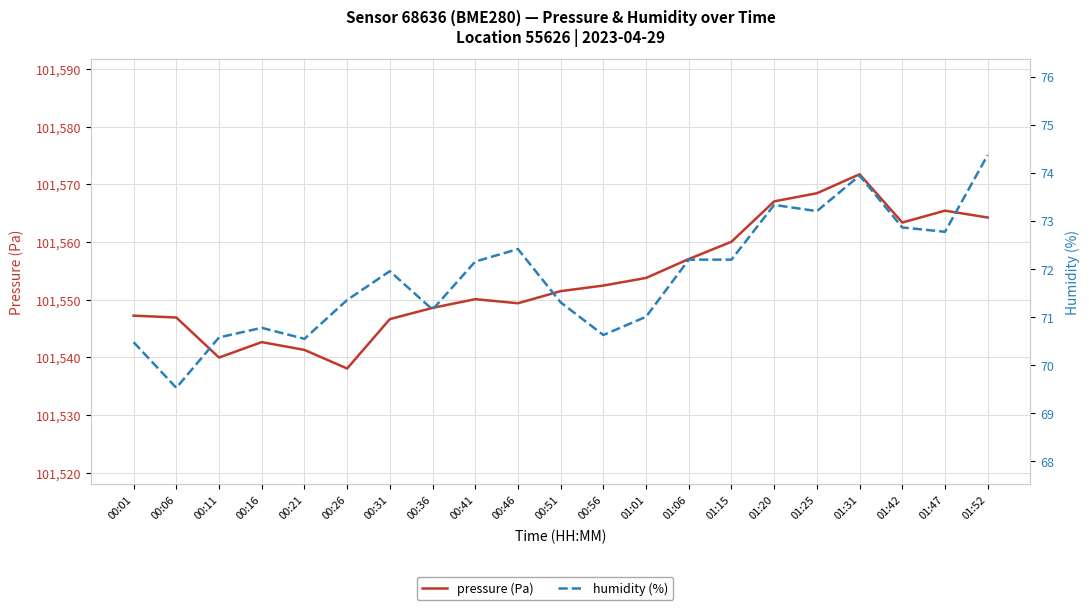

What is the sum of the humidity (%) values at 01:15 and 00:21?

142.7